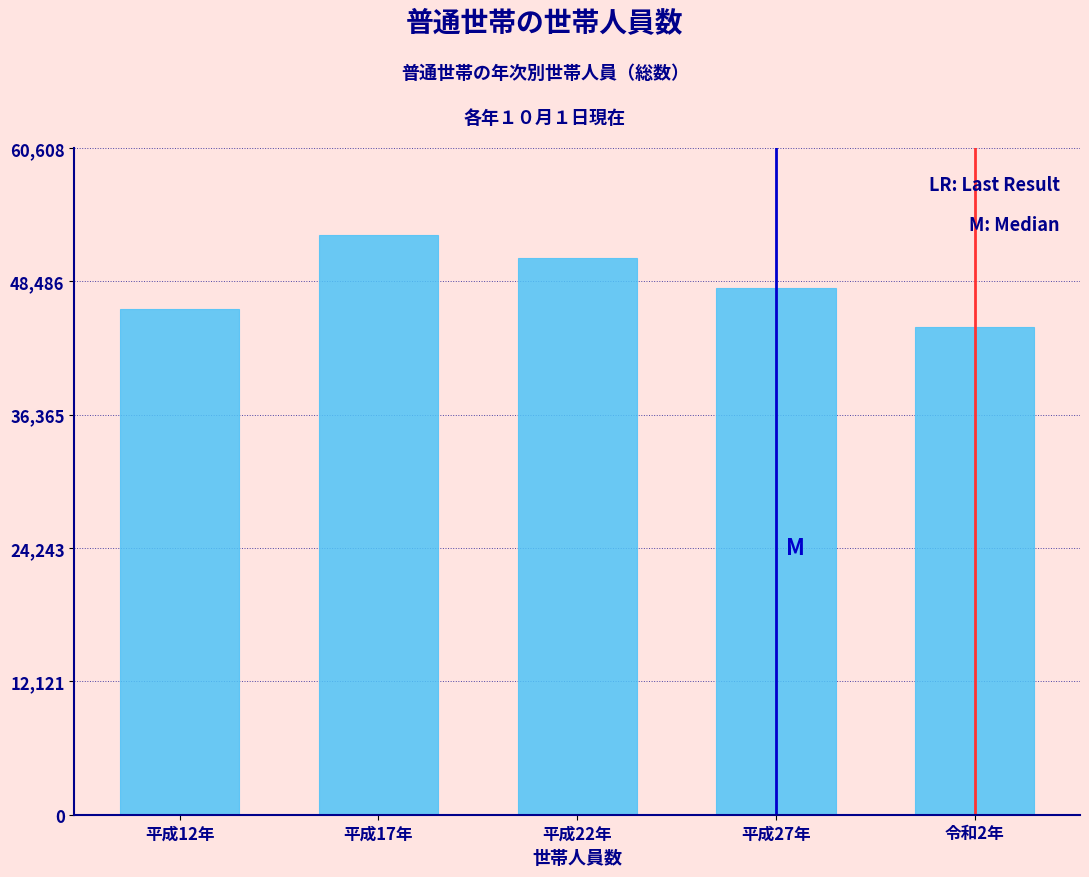

Reading left to right, what are all the values shown in this chart?

平成12年=45939	平成17年=52703	平成22年=50599	平成27年=47867	令和2年=44358